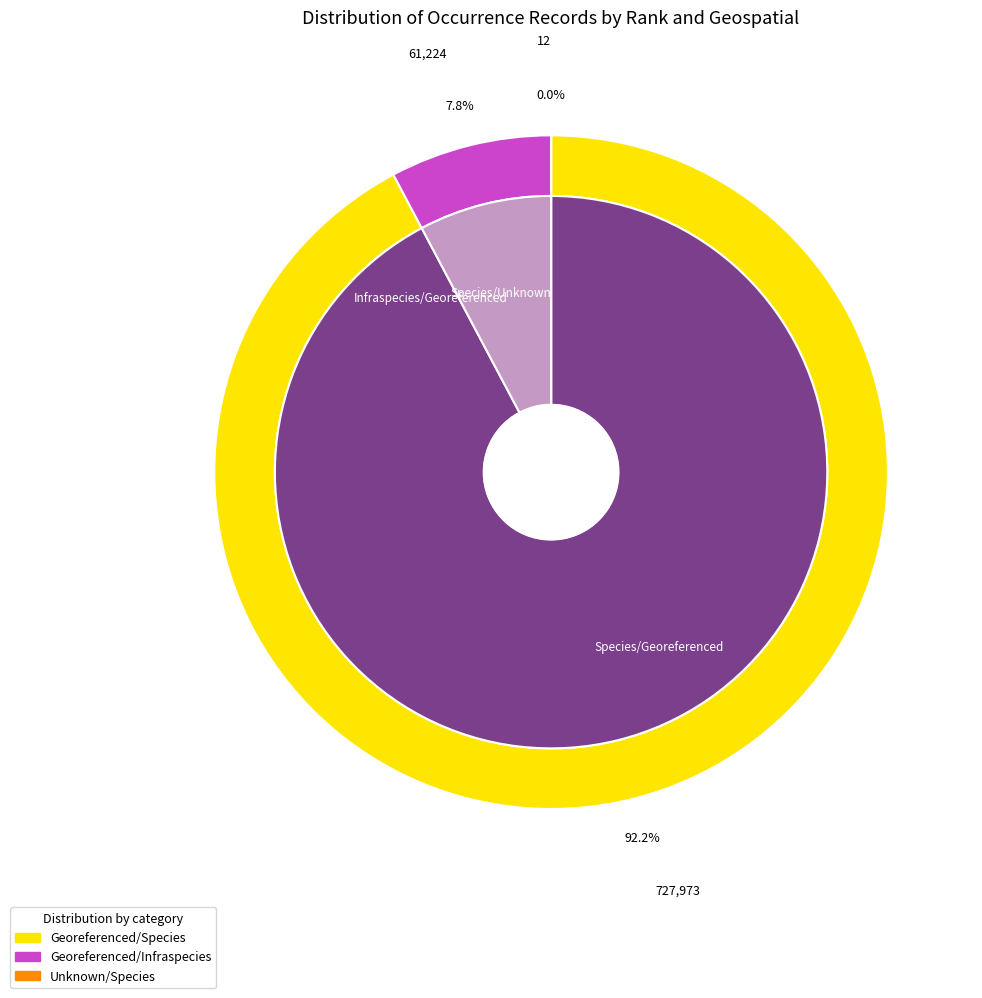

True or false: Infraspecies/Georeferenced accounts for 21% of the total.

False